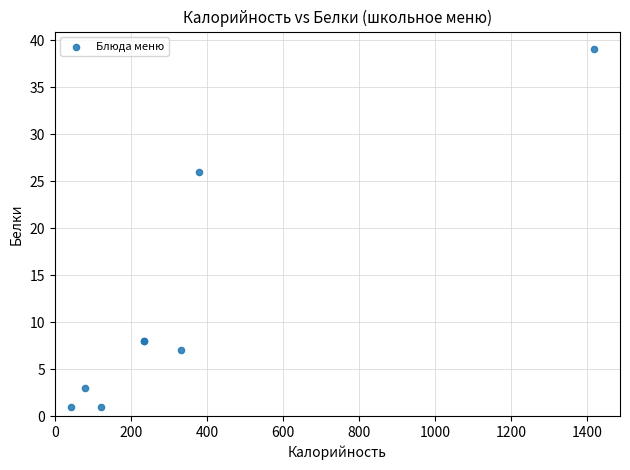

What Y value in the scatter plot is closest to 20?

26